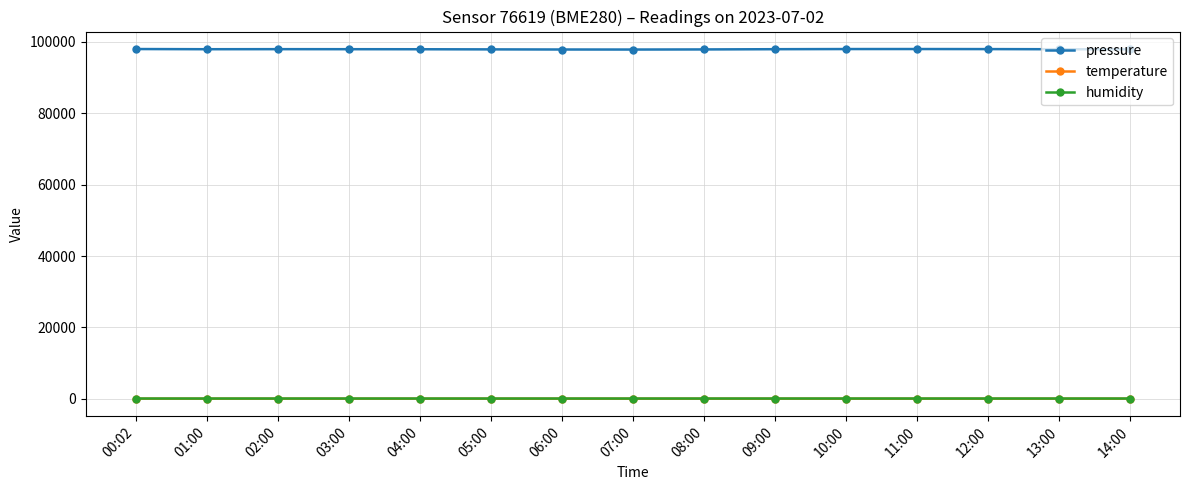

What is the difference between the pressure values at 03:00 and 13:00?

12.4